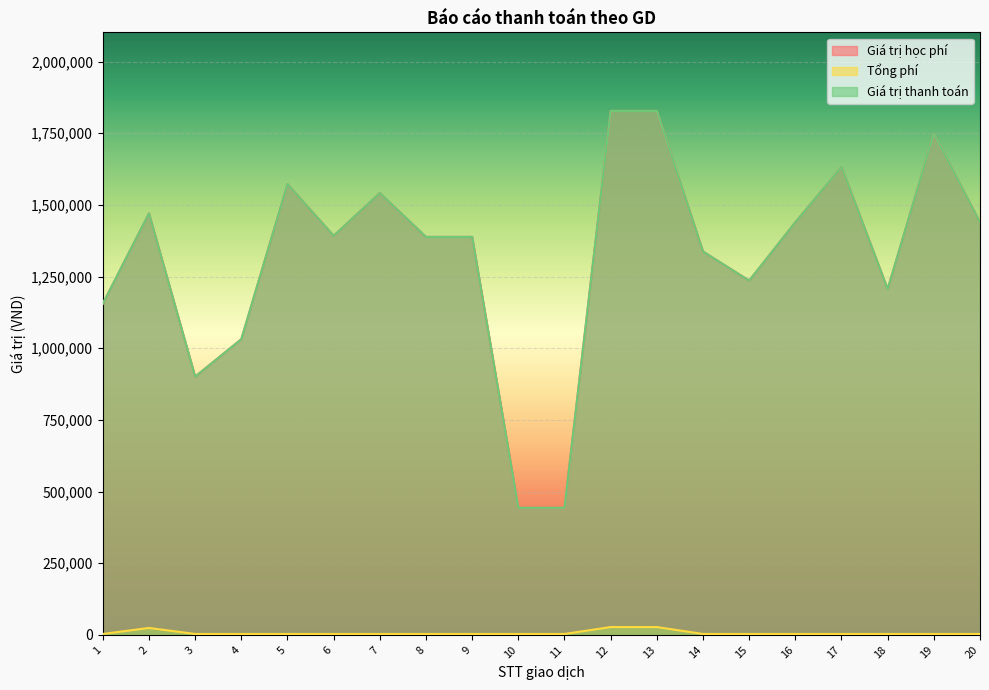

True or false: Tổng phí has more than 2 points higher than both neighbors.

False